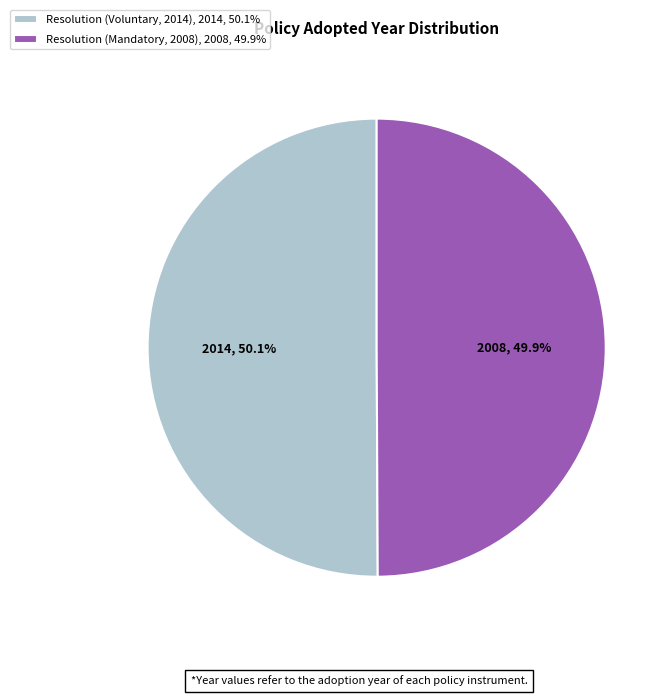

Combined, what portion of the pie is Resolution (Voluntary, 2014) and Resolution (Mandatory, 2008)?

100.0%